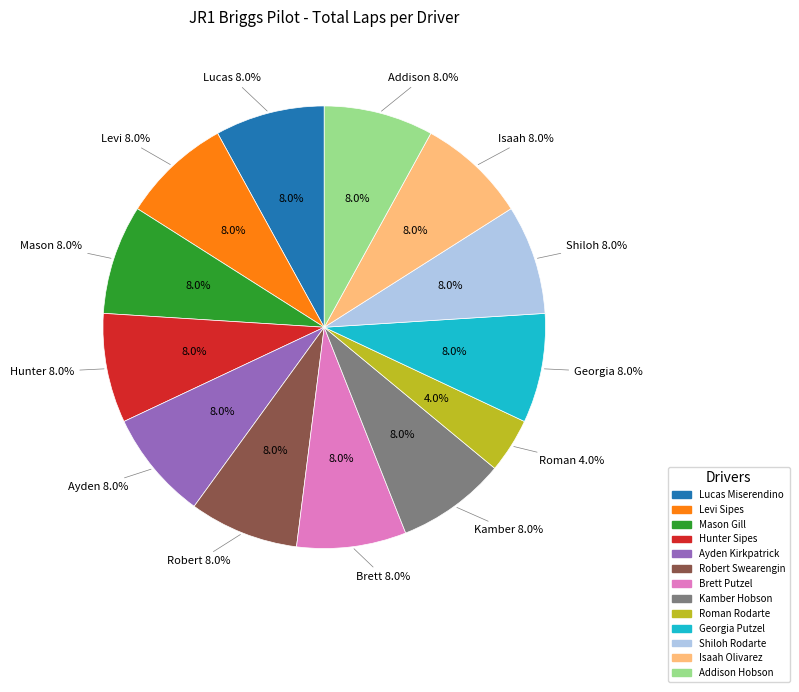

How many slices are in this pie chart?

13